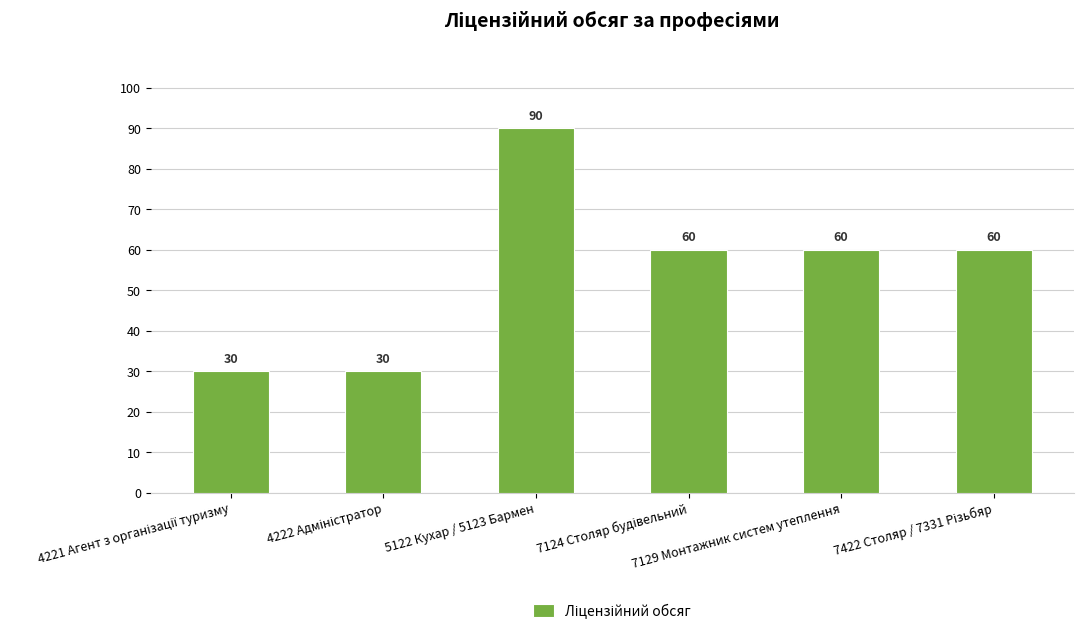

What is the difference between the maximum and minimum values?

60